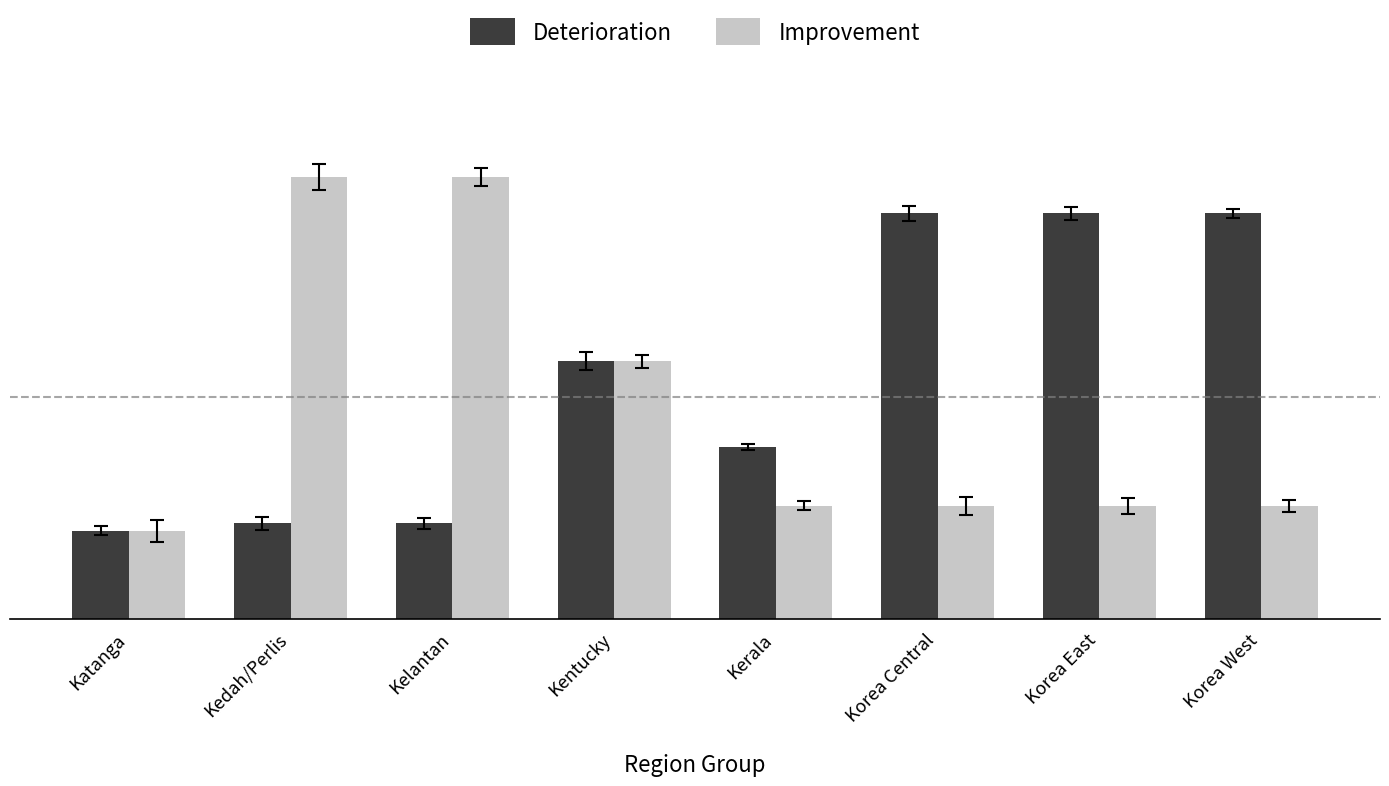

What are all the series names shown in the legend?

Deterioration, Improvement